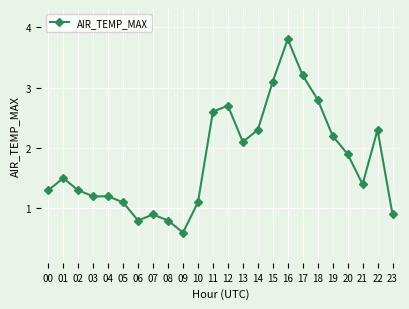

What is the minimum value shown in the chart?

0.6